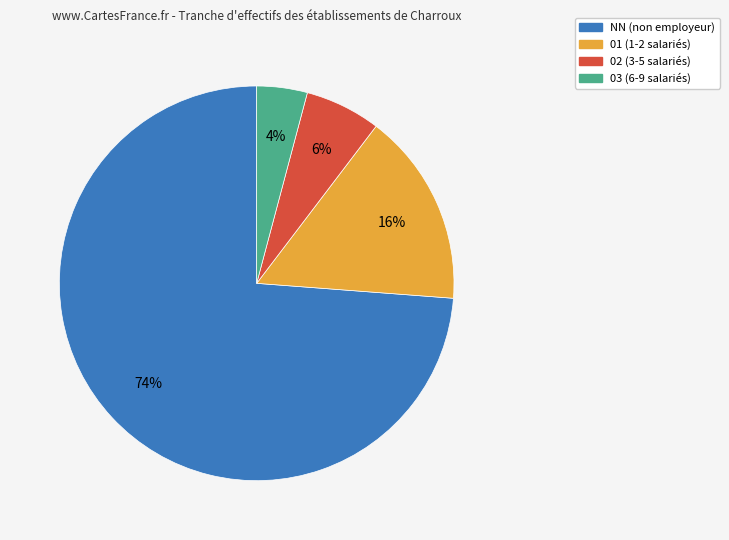

Rank the categories by value from lowest to highest.

03 (6-9 salariés), 02 (3-5 salariés), 01 (1-2 salariés), NN (non employeur)